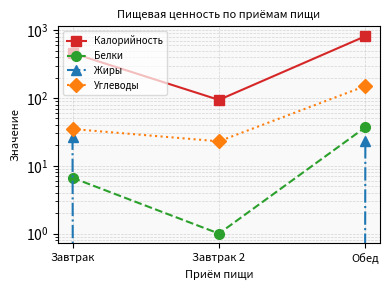

How many series are shown in this chart?

4